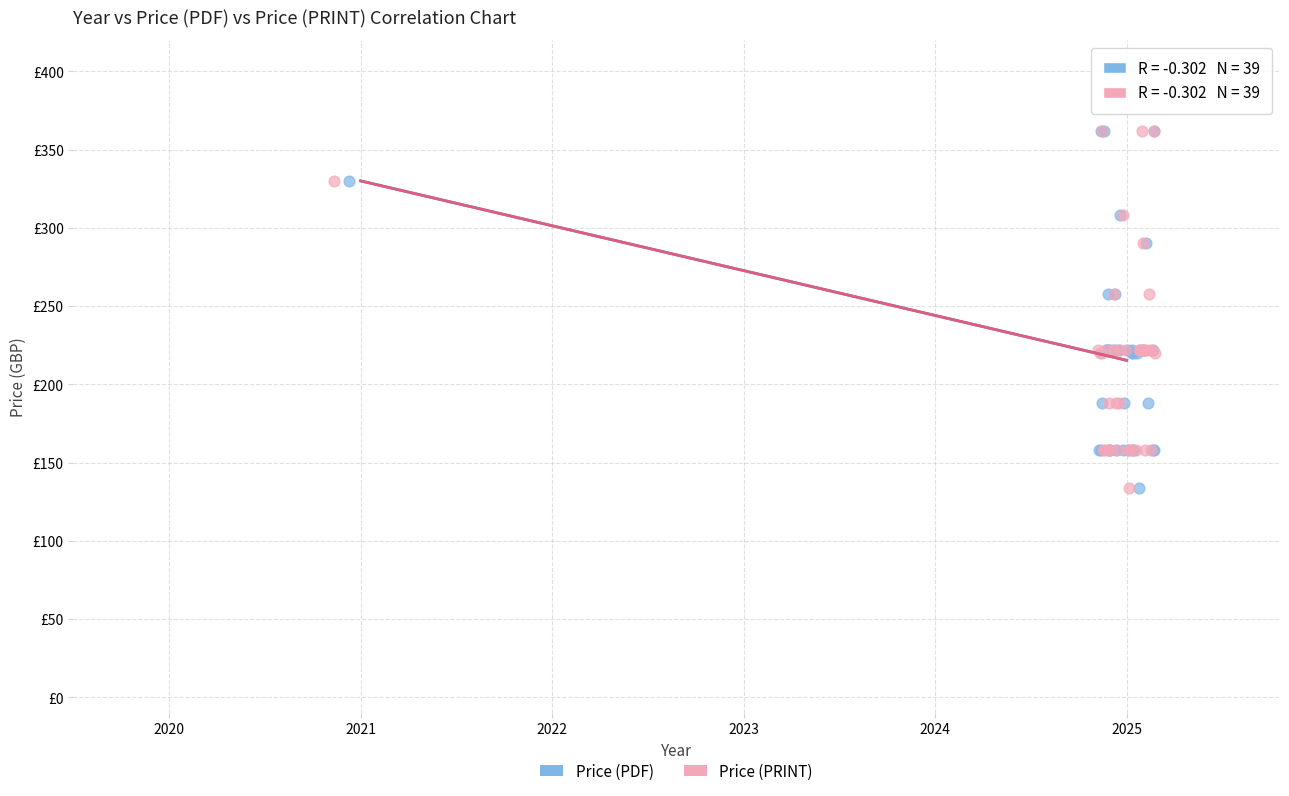

What are all the series names shown in the legend?

Price (PDF), Price (PRINT)